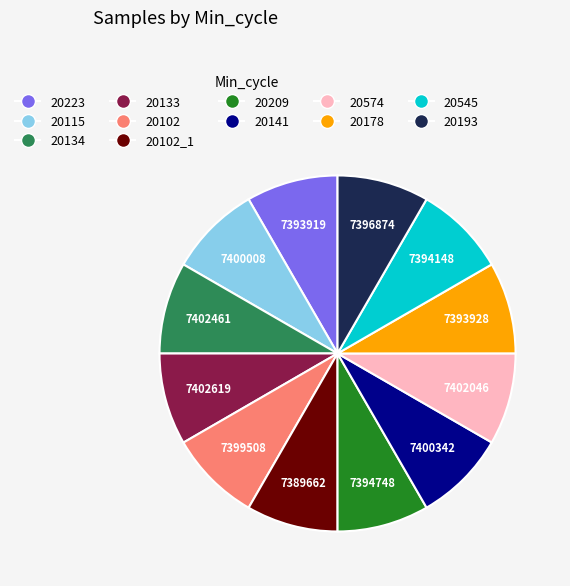

Is there a majority slice in this chart?

No